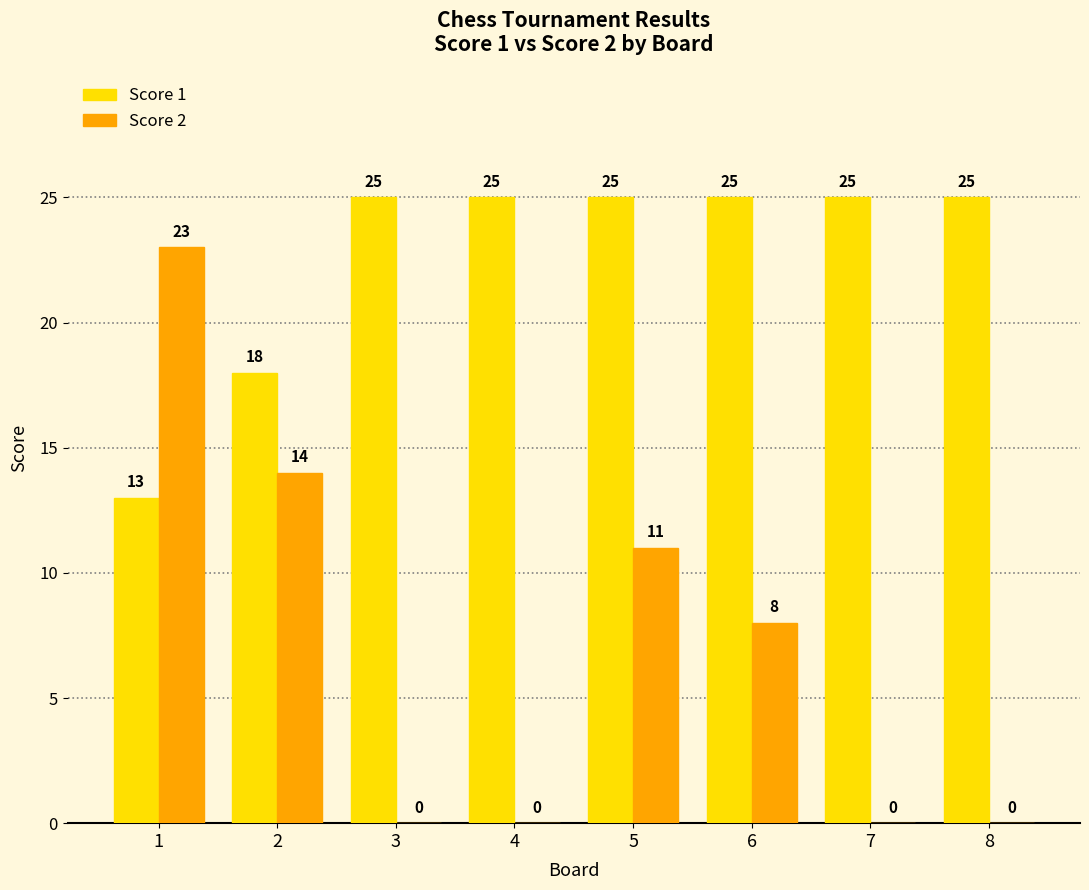

At which label does Score 2 first exceed 8?

1